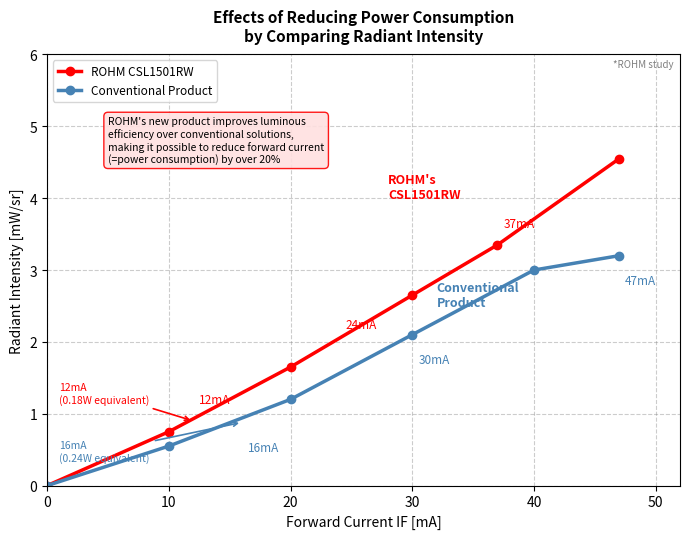

At which label is ROHM CSL1501RW closest to 2?

20